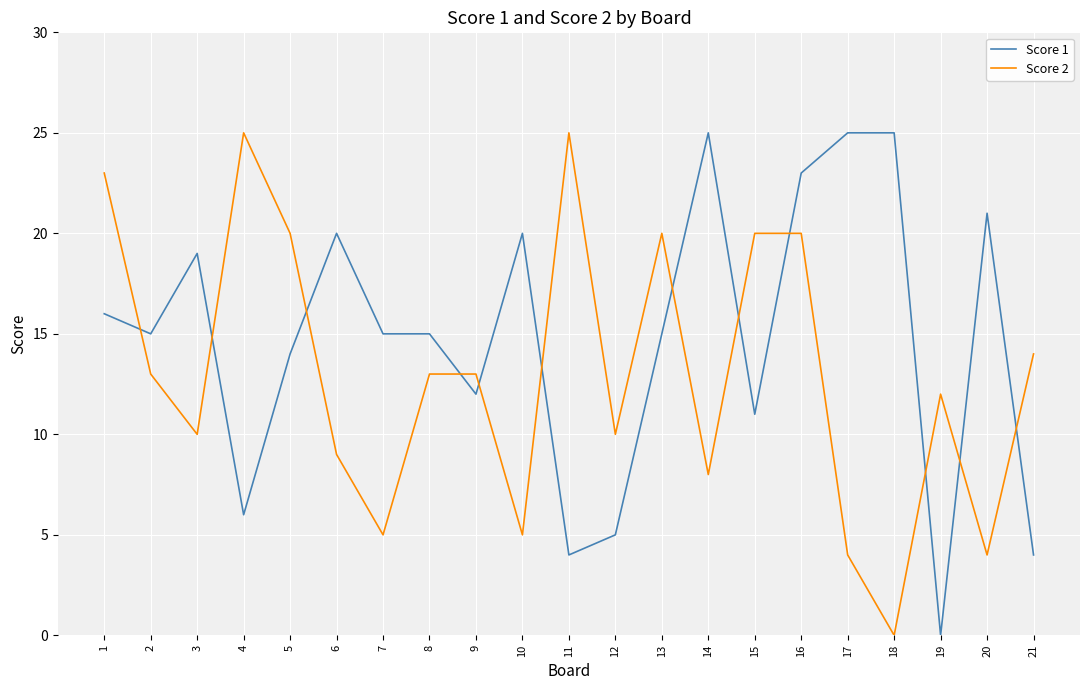

Which series changed the most between 2 and 16?

Score 1